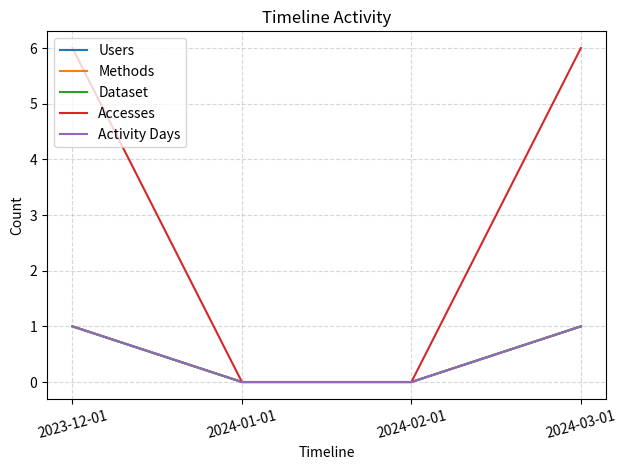

Does the chart display data point markers on the line(s)?

No